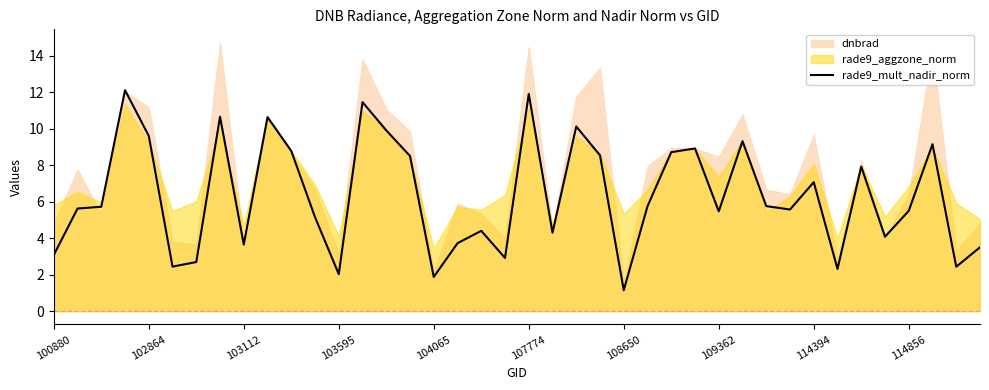

What is the minimum value for rade9_mult_nadir_norm?

1.1